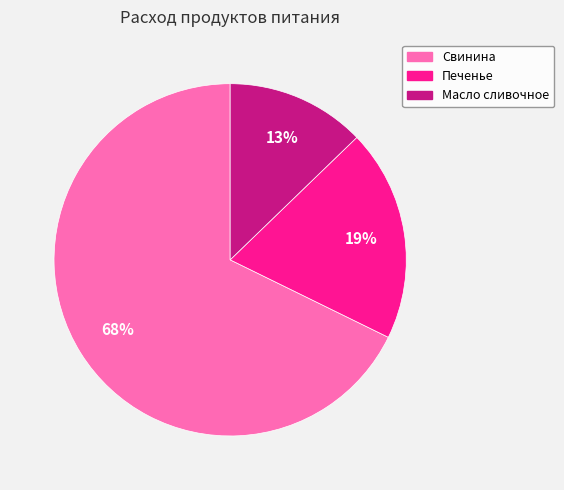

To the nearest percent, what is the difference between the largest and smallest slice percentages?

55%